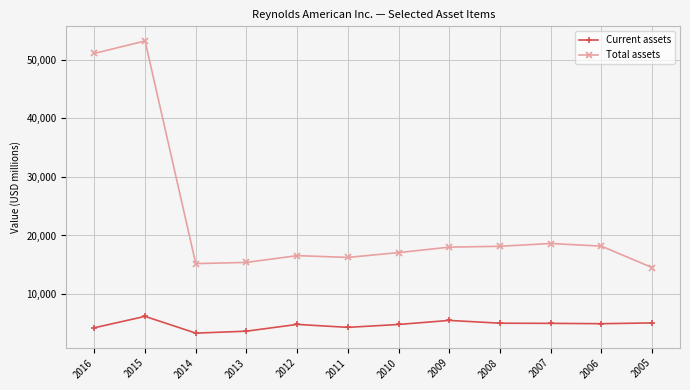

What is the value of the Total assets point at the 10th from the left?

18629